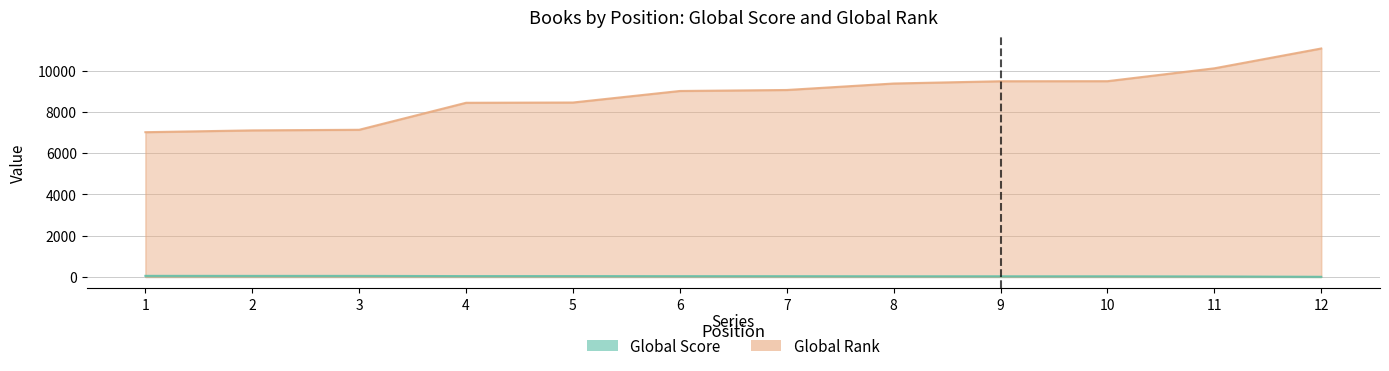

Rank the series at 8 from highest to lowest value.

Global Rank, Global Score